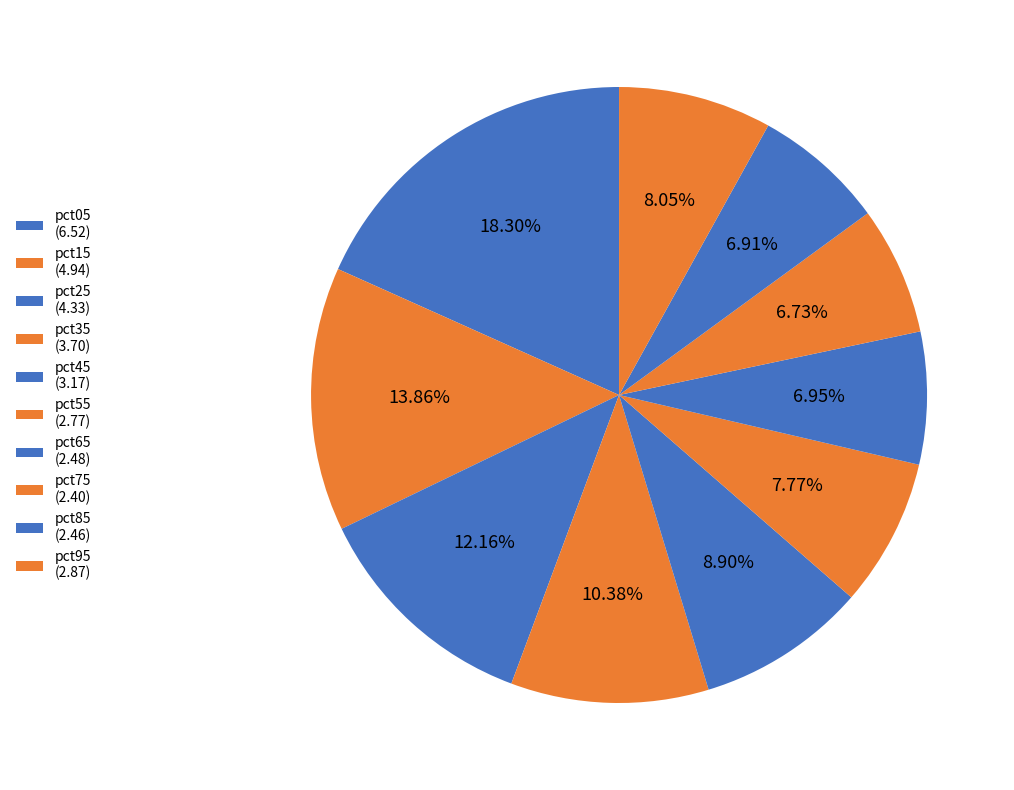

To the nearest percent, what percentage of the pie is pct95?

8%